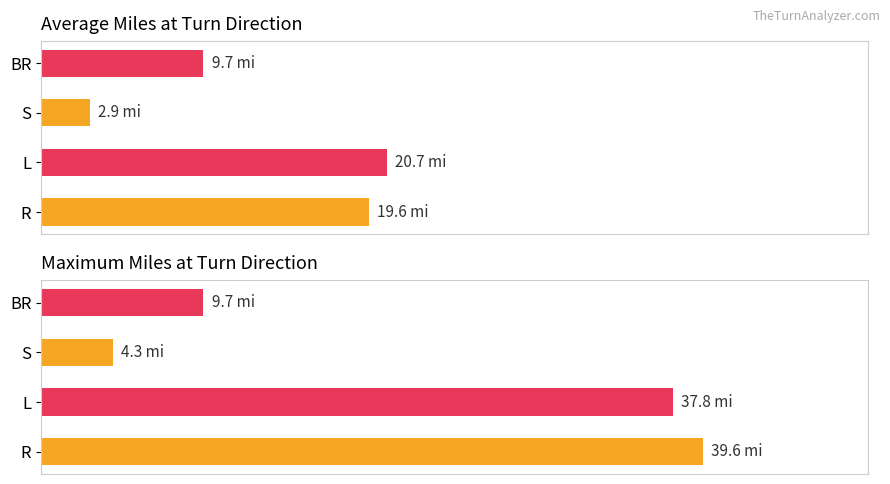

List the series in order of their peak value, lowest first.

Avg Miles at Turn, Max Miles at Turn